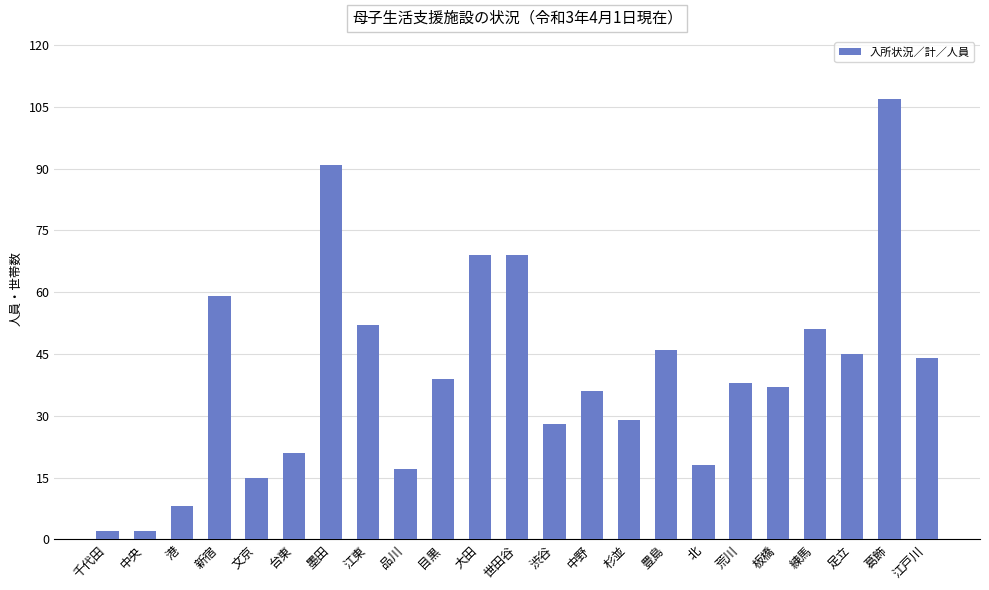

What is the value of the 20th bar from the left?

51